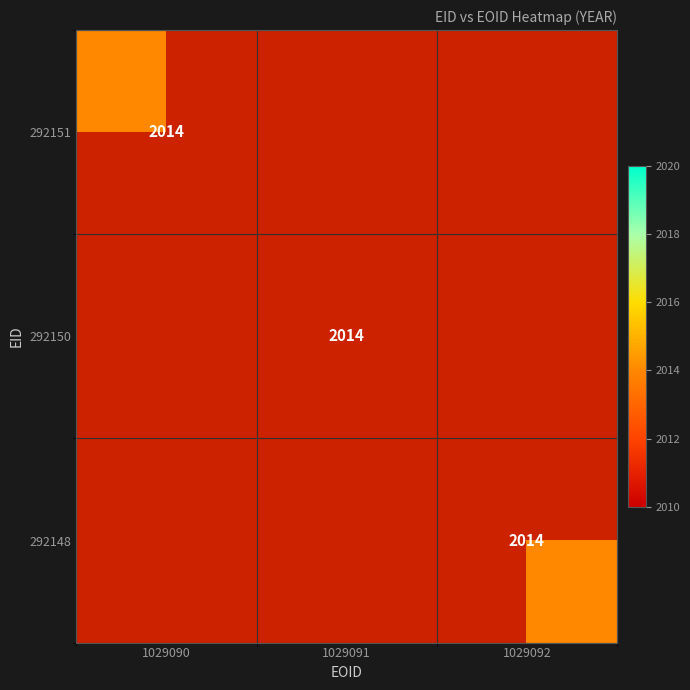

Which series has the largest total across all categories?

292151